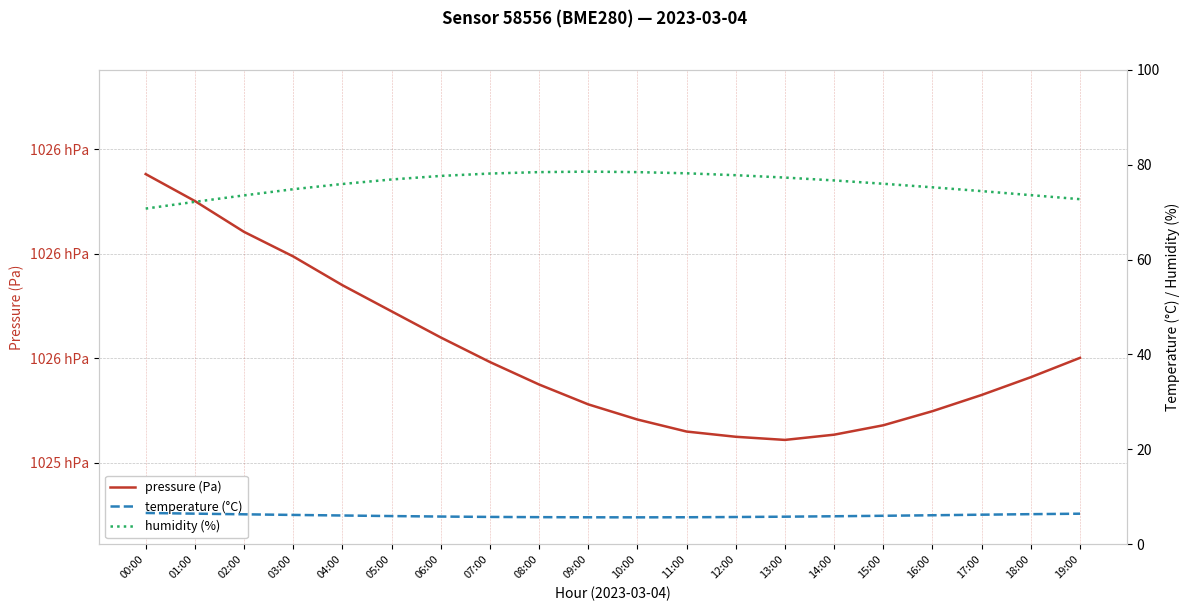

Rank the categories by temperature (°C) value from lowest to highest.

10:00, 09:00, 11:00, 08:00, 12:00, 07:00, 13:00, 06:00, 14:00, 05:00, 15:00, 04:00, 16:00, 03:00, 17:00, 02:00, 18:00, 19:00, 01:00, 00:00